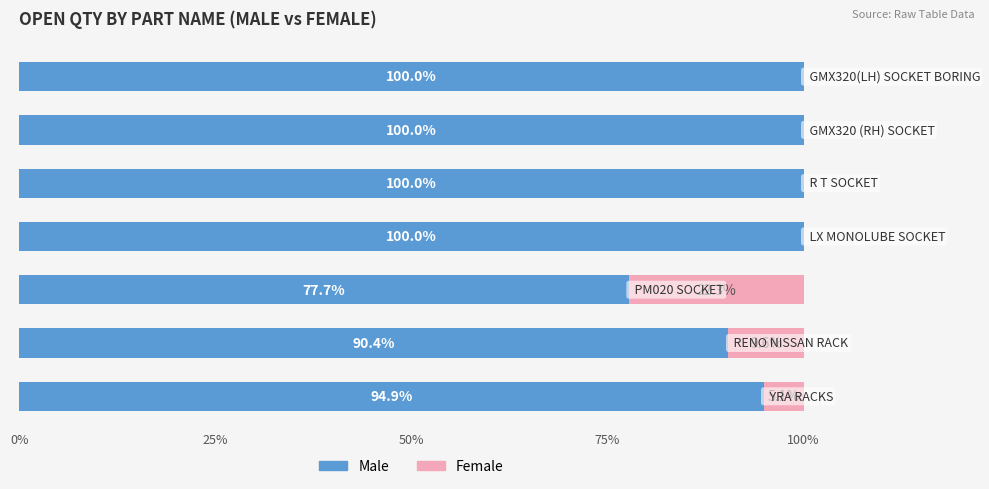

What position from the left is 50%?

3